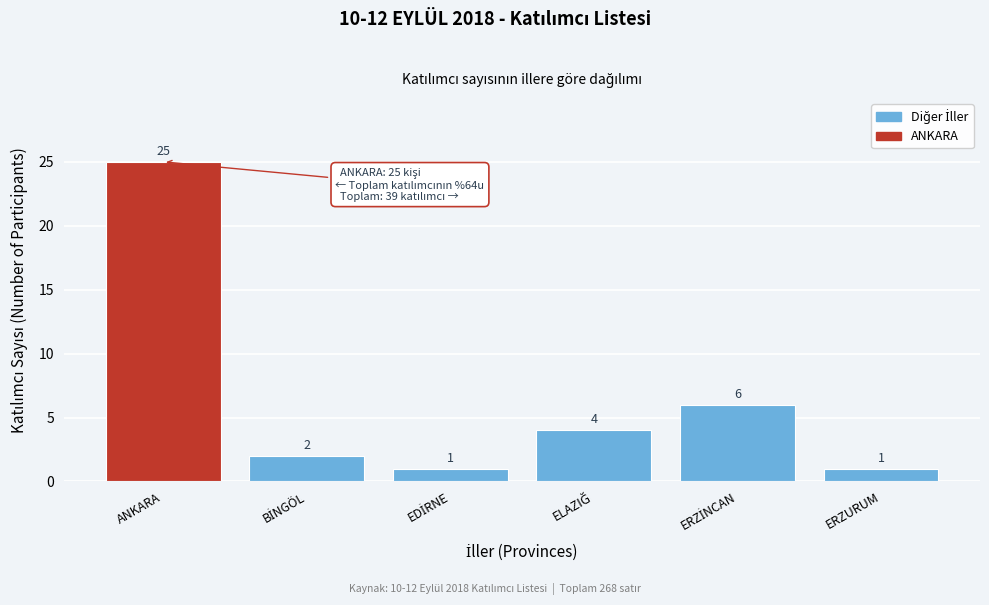

Reading left to right, list all the values displayed in this chart.

25	2	1	4	6	1